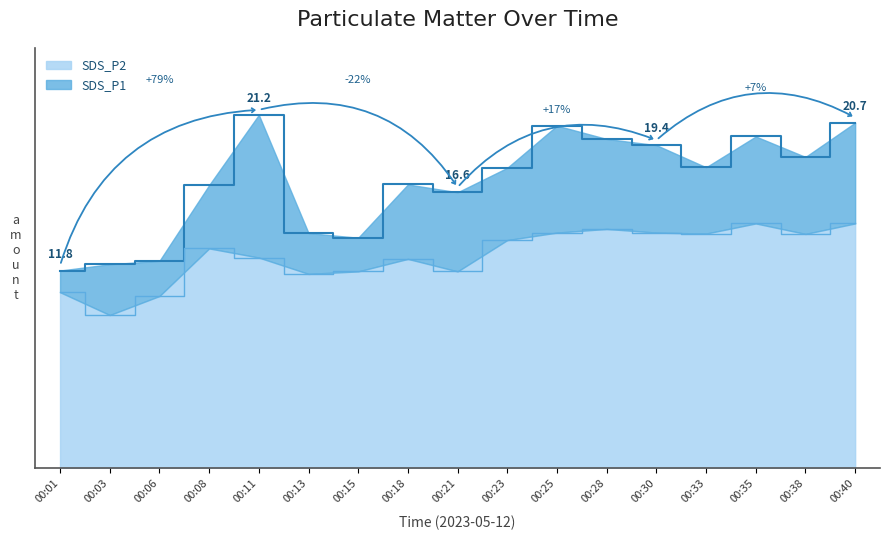

At which category does SDS_P2 reach its first local peak?

00:08